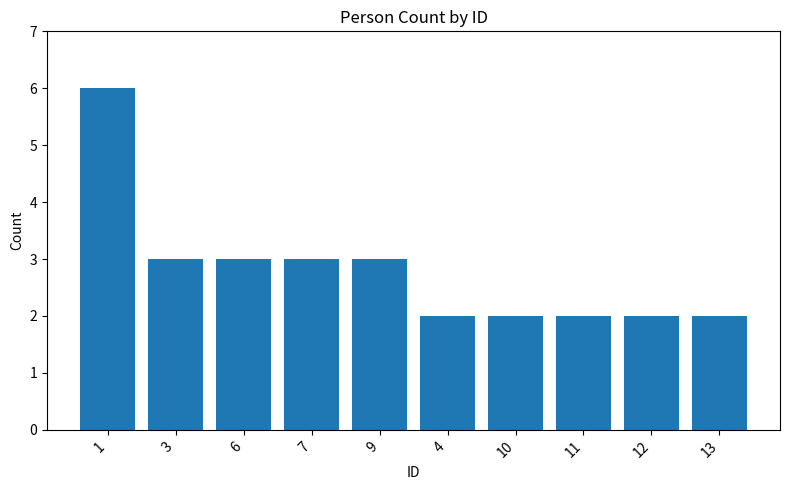

What is the difference between the values at 4 and 7?

1